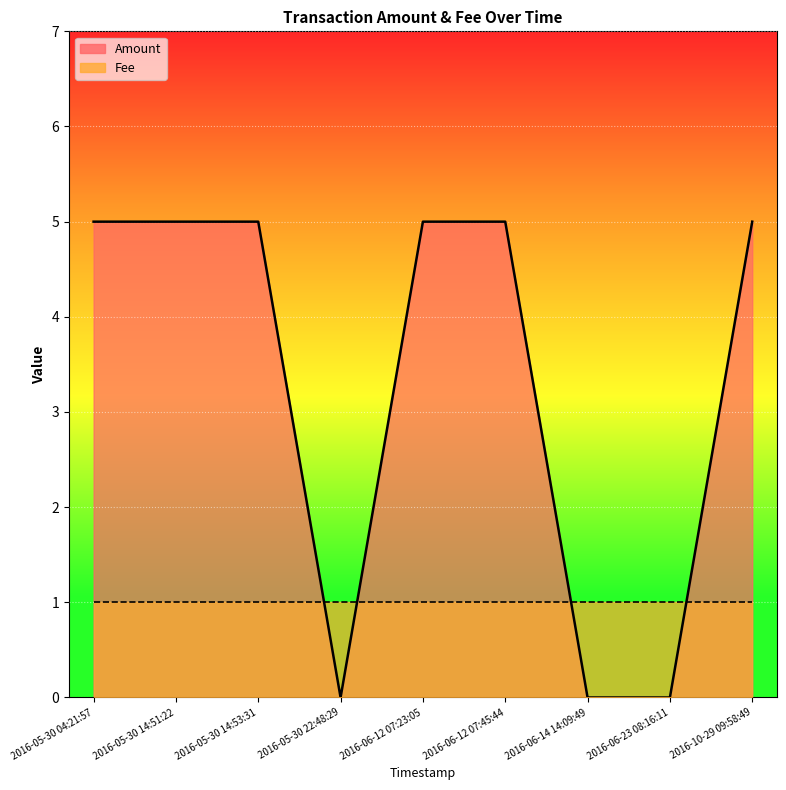

Which category has the highest value across all series?

2016-05-30 04:21:57